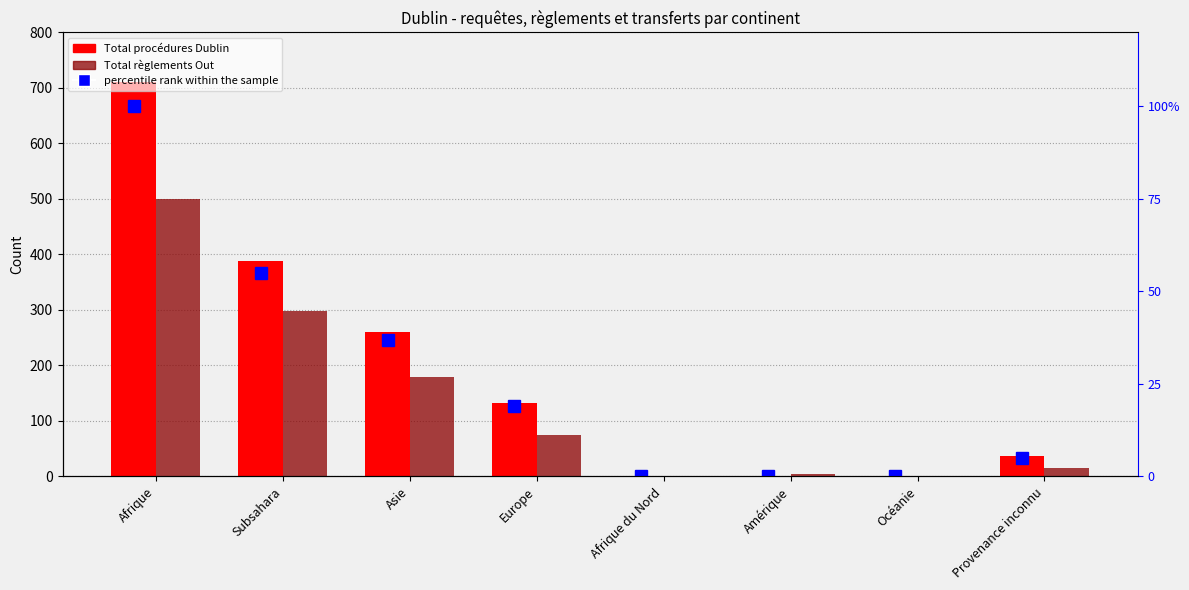

Which series has the largest total across all categories?

Total procédures Dublin